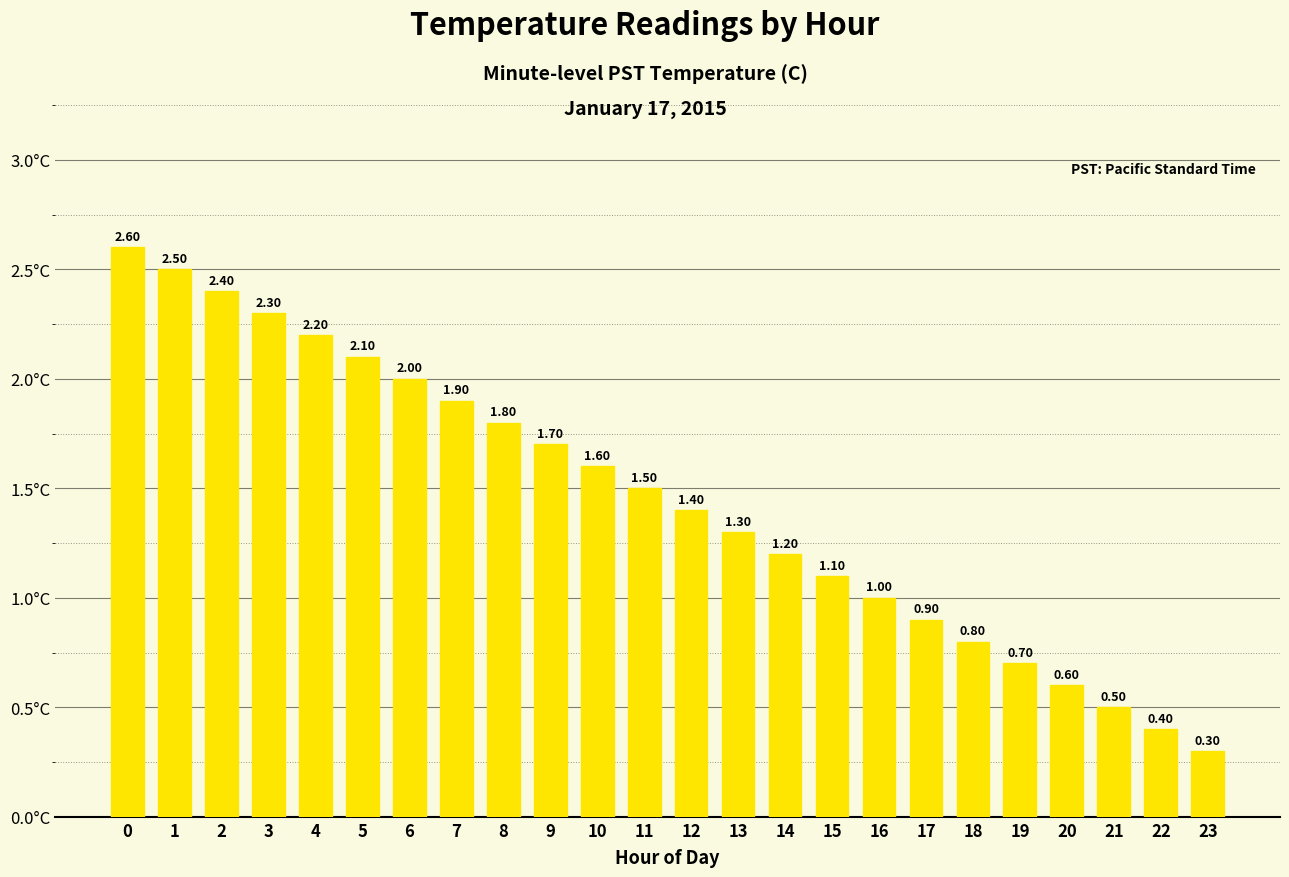

How many data points are less than 1?

7